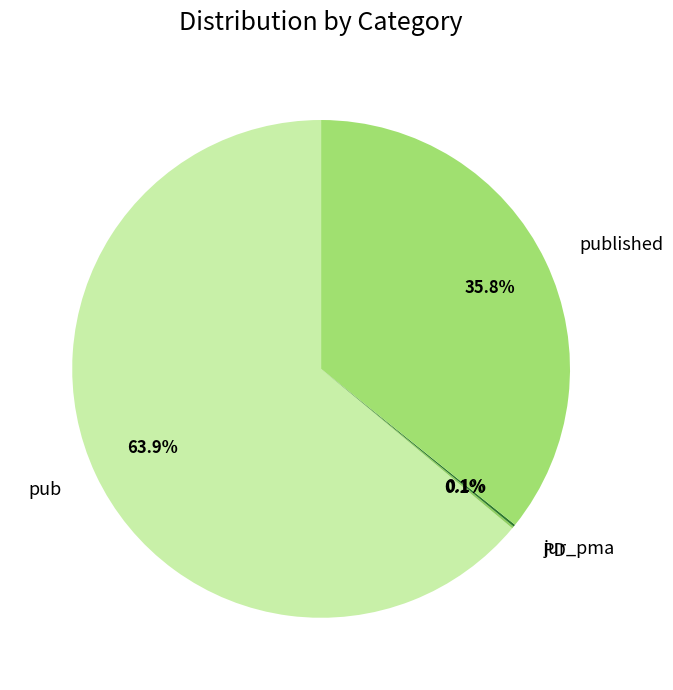

Is published the majority of the pie?

No